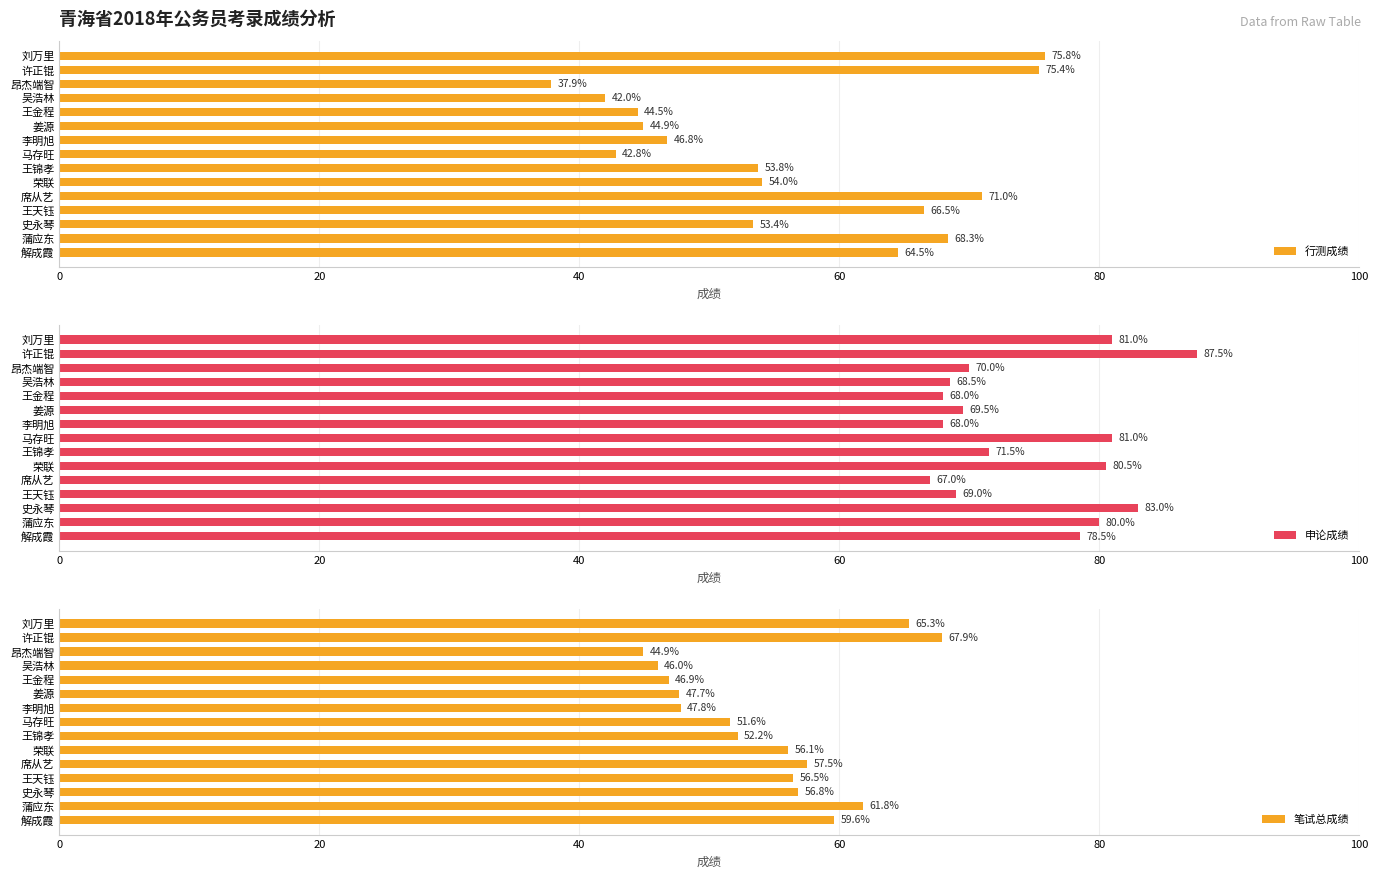

What is the average value of the 行测成绩 series?

56.1